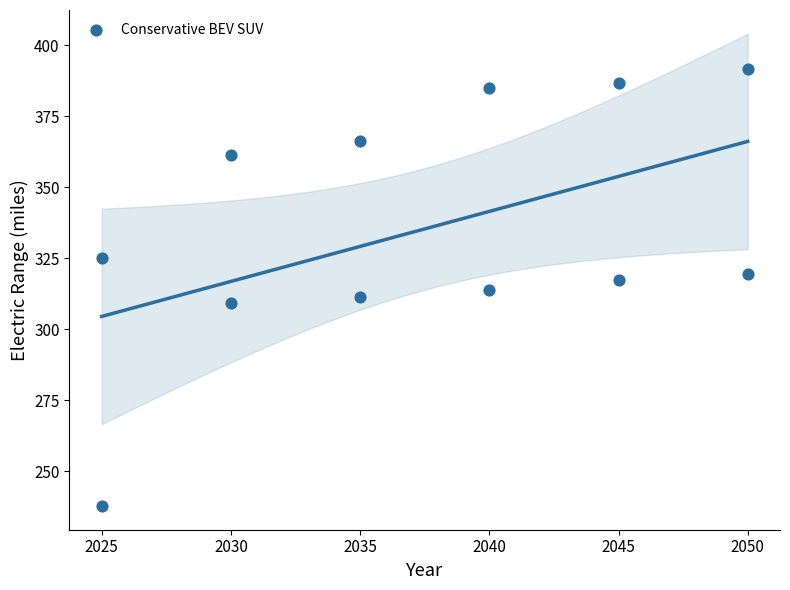

What is the average X value?

2037.5